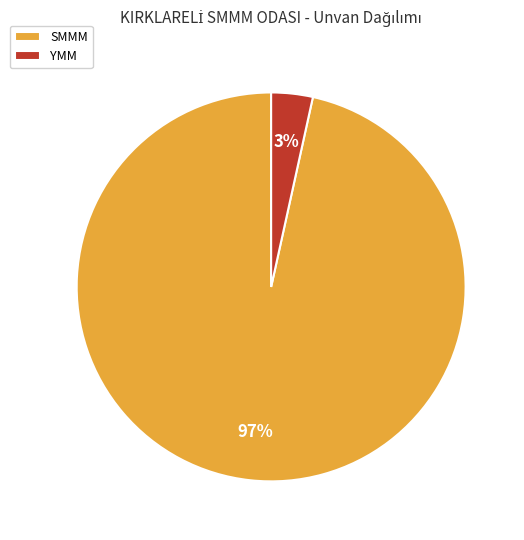

Is there a majority slice in this chart?

Yes